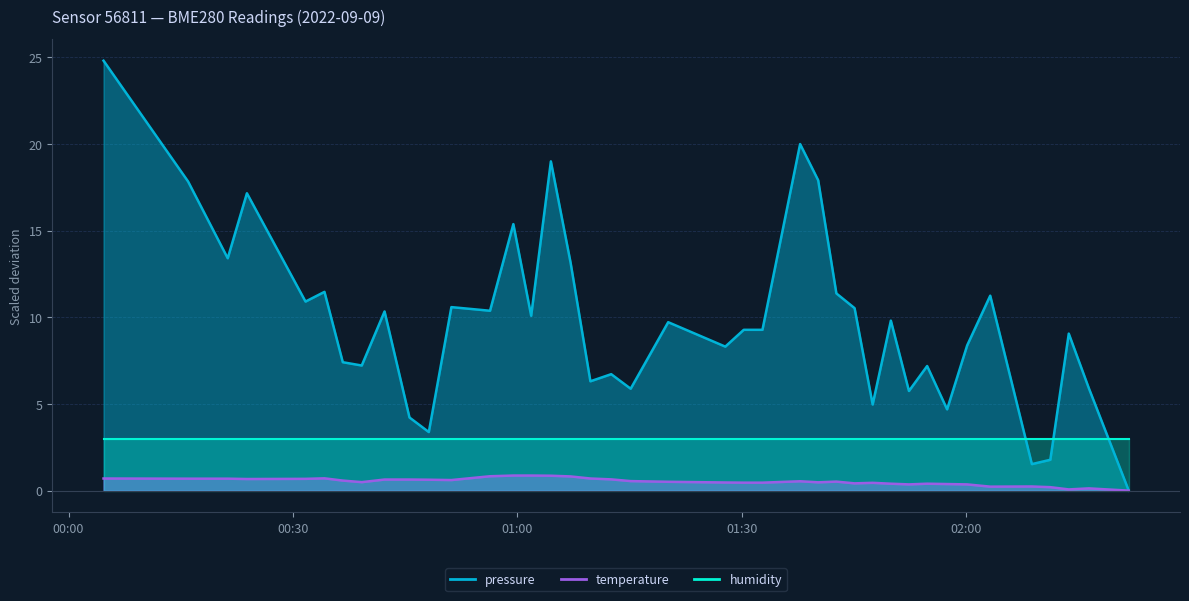

What is the maximum value shown in the chart?

24.8